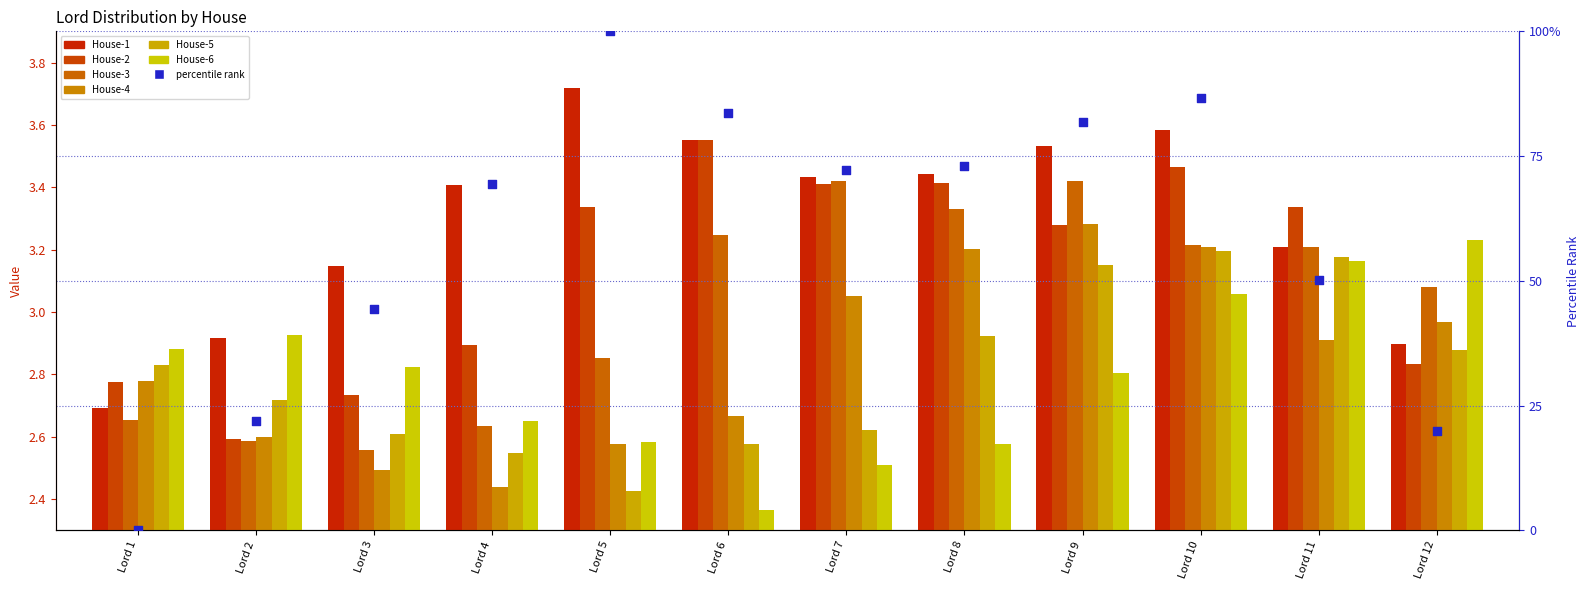

Which series has the largest Y range (max minus min)?

House-1